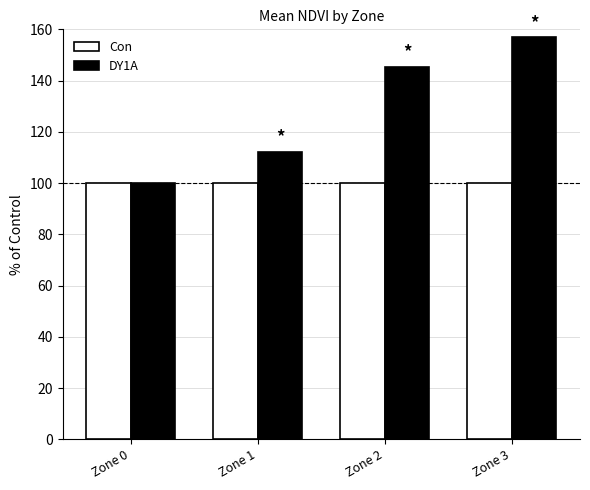

What is the difference between the DY1A values at Zone 1 and Zone 3?

44.6